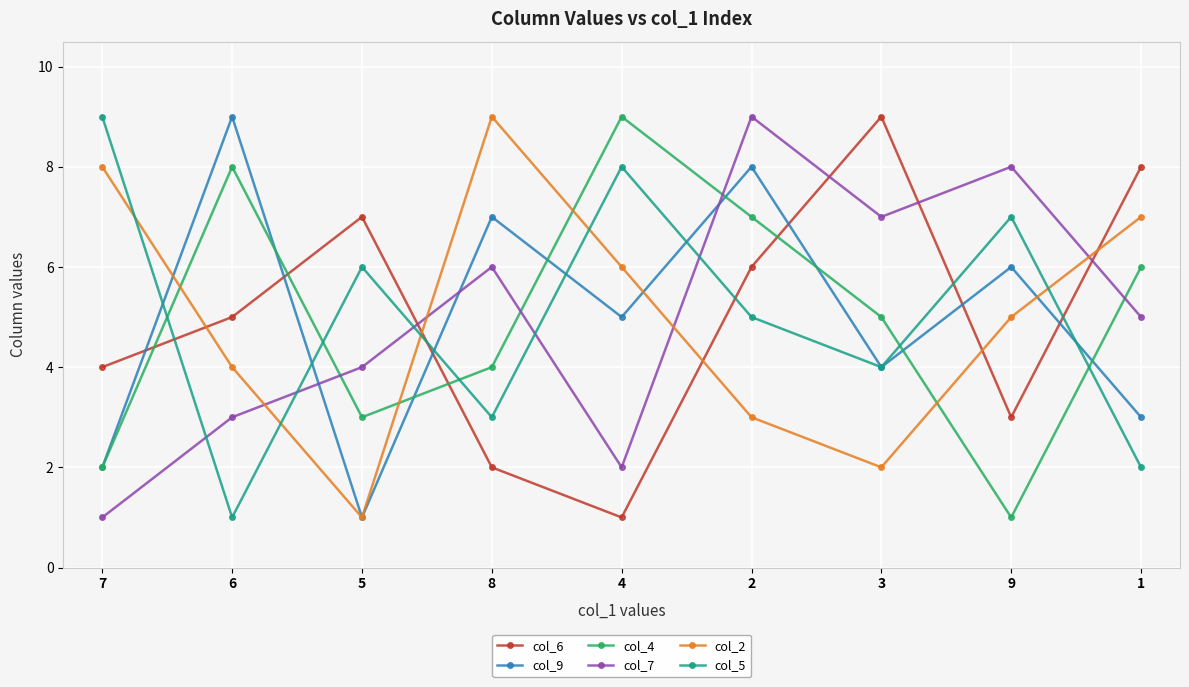

Is the value of col_5 at 6 greater than the value of col_2 at 2?

No